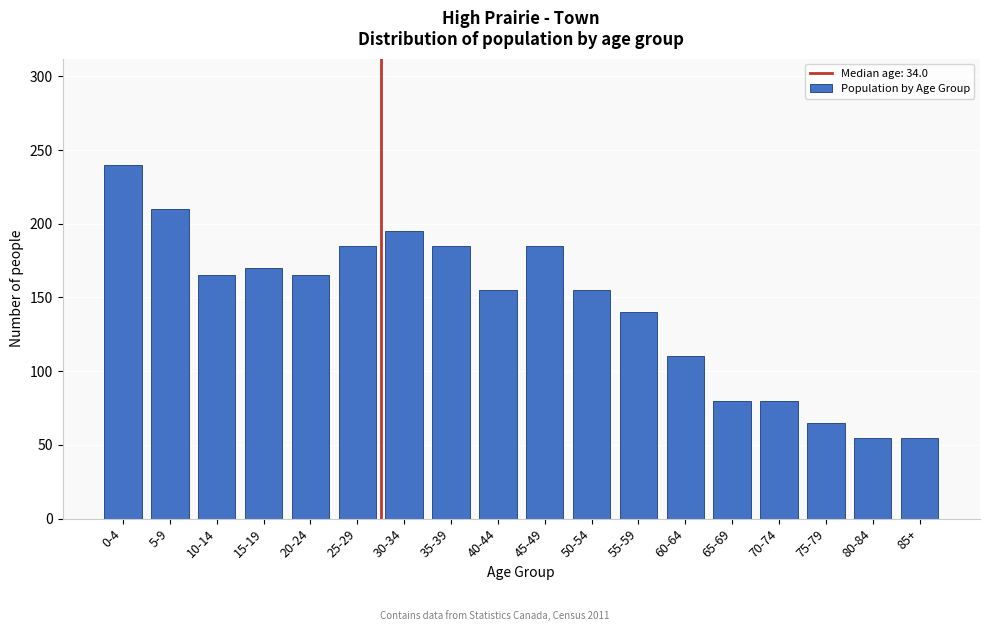

Reading right to left, transcribe all the data shown in this chart.

55	55	65	80	80	110	140	155	185	155	185	195	185	165	170	165	210	240